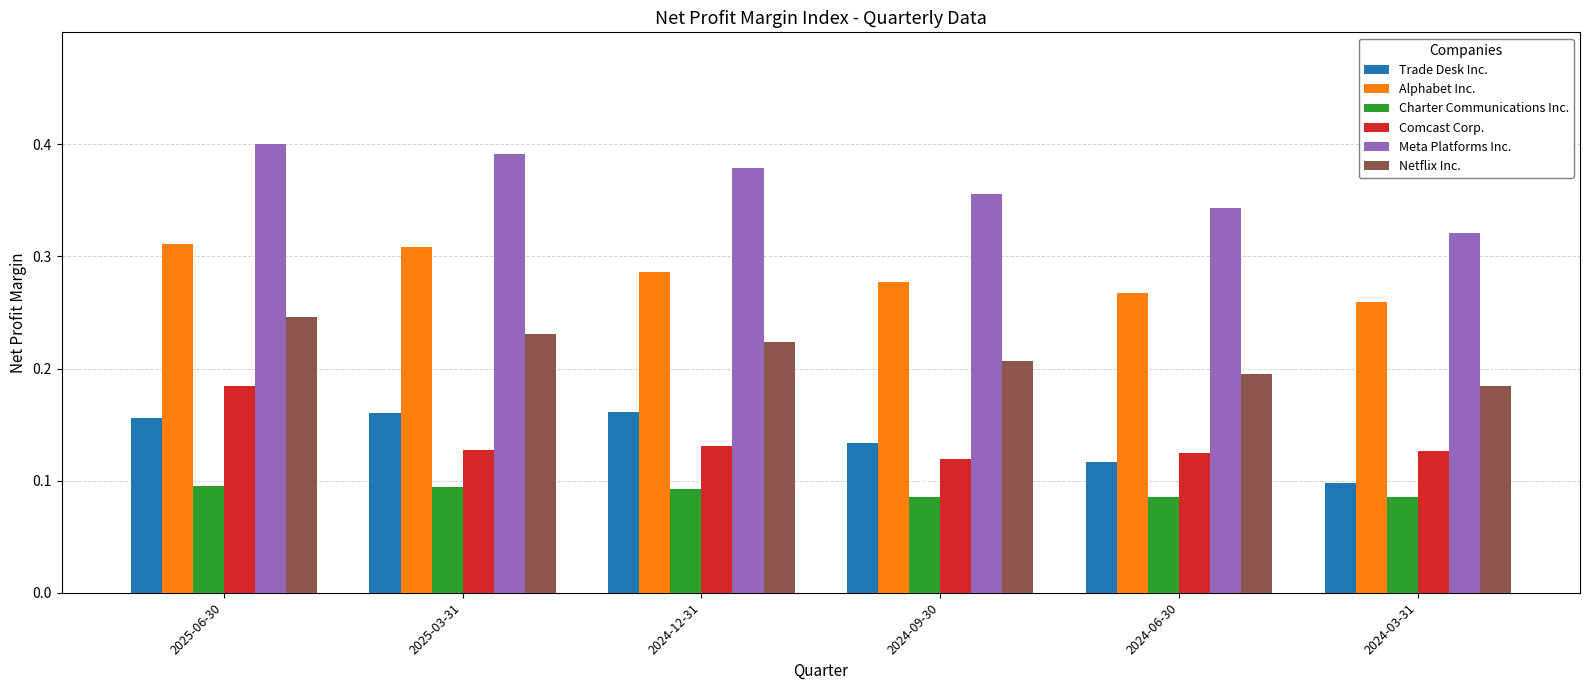

At which category is the sum across all series the highest?

2025-06-30